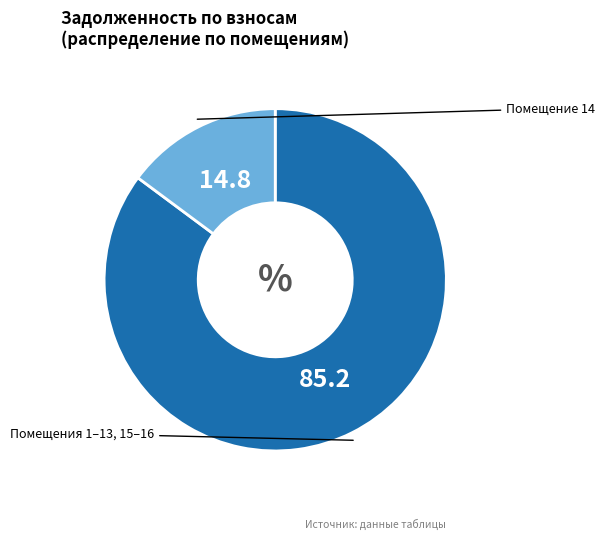

Is there any slice that represents more than half of the pie?

Yes